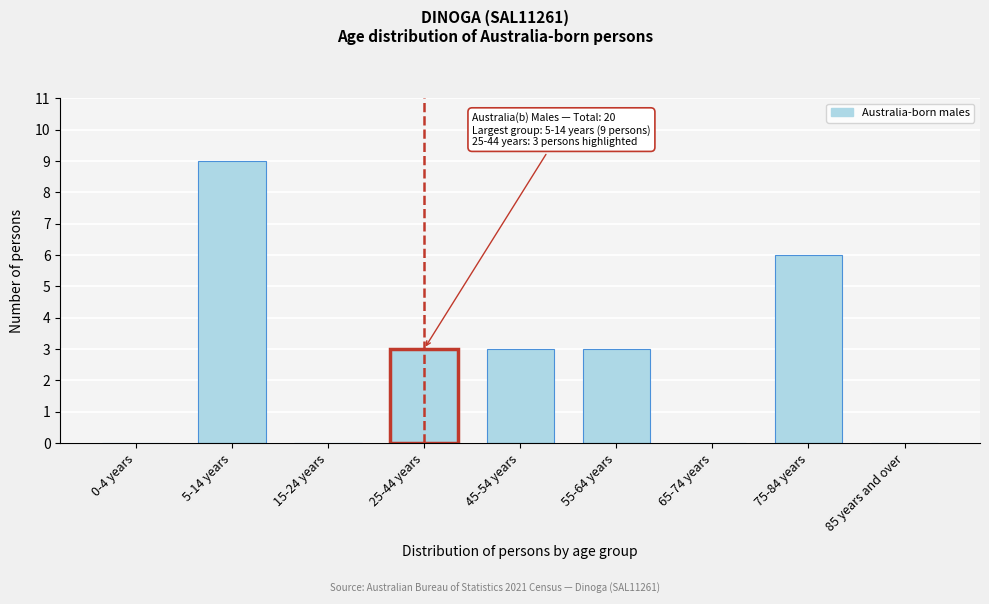

Reading left to right, extract all data points from this chart.

0-4 years=0	5-14 years=9	15-24 years=0	25-44 years=3	45-54 years=3	55-64 years=3	65-74 years=0	75-84 years=6	85 years and over=0